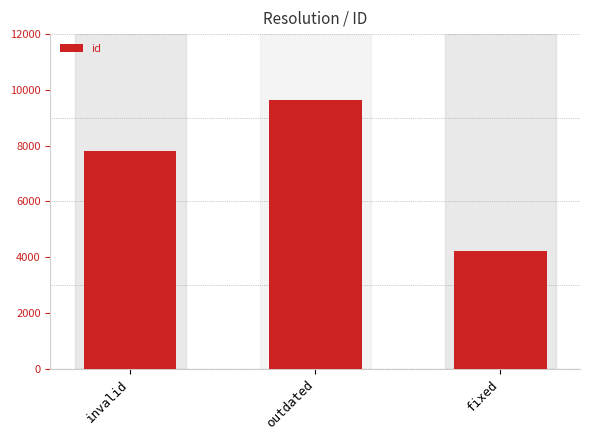

What is the greatest value displayed?

9634